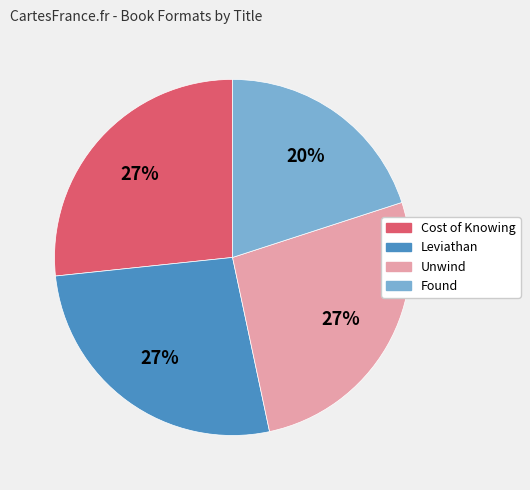

Is it true that Unwind is 27% of the pie?

True